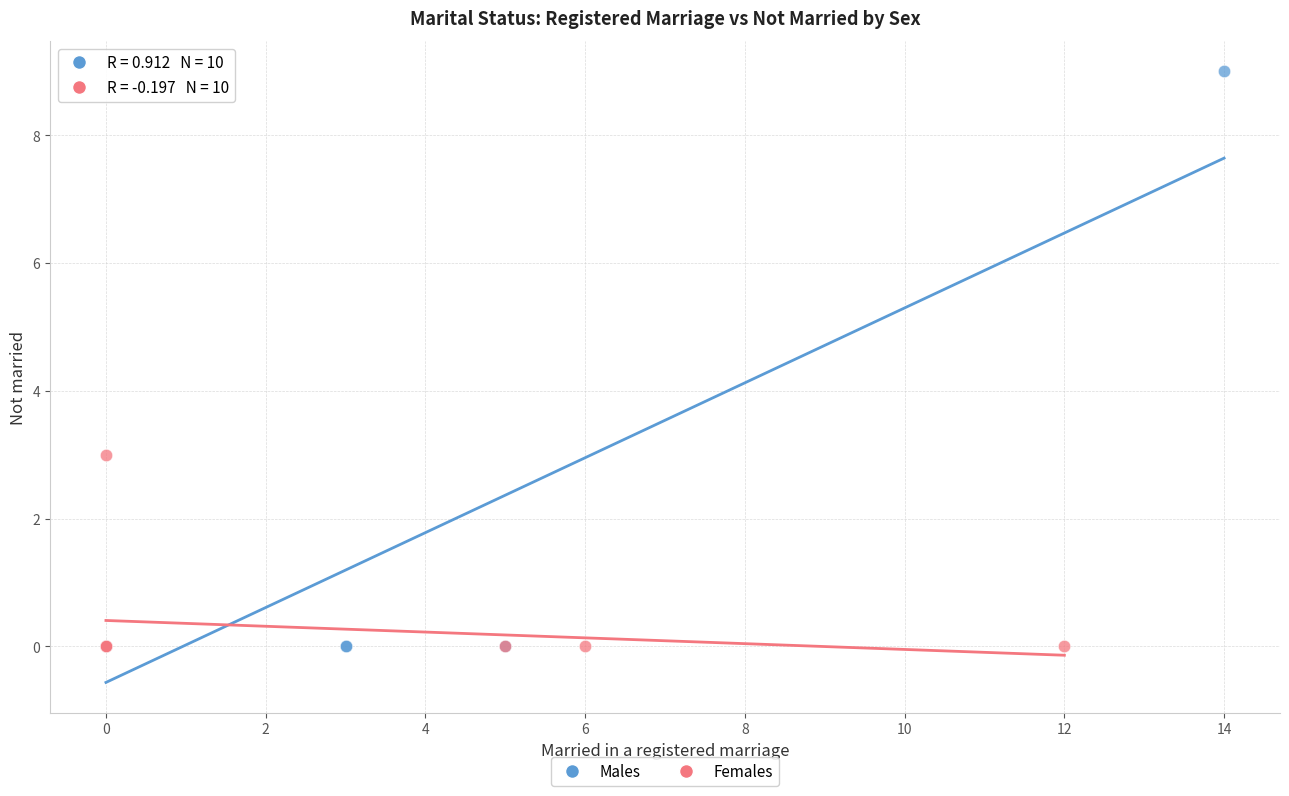

Which series contains the highest Y value?

Males